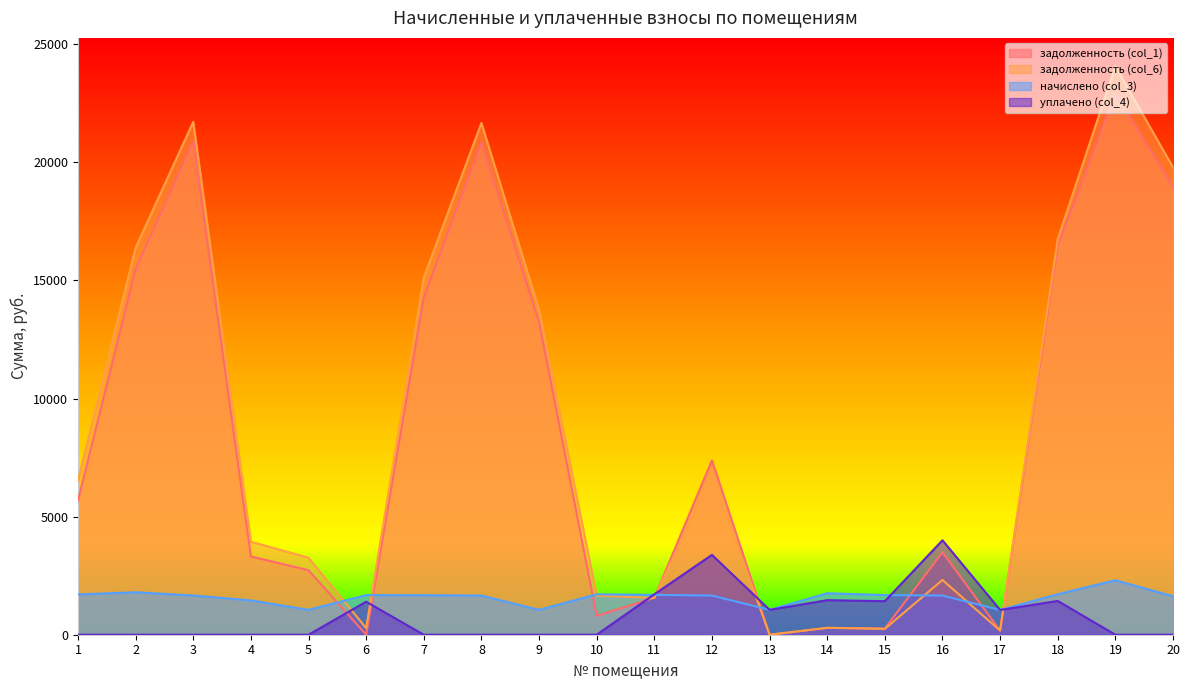

What is the total value across all series at 13?

2106.0